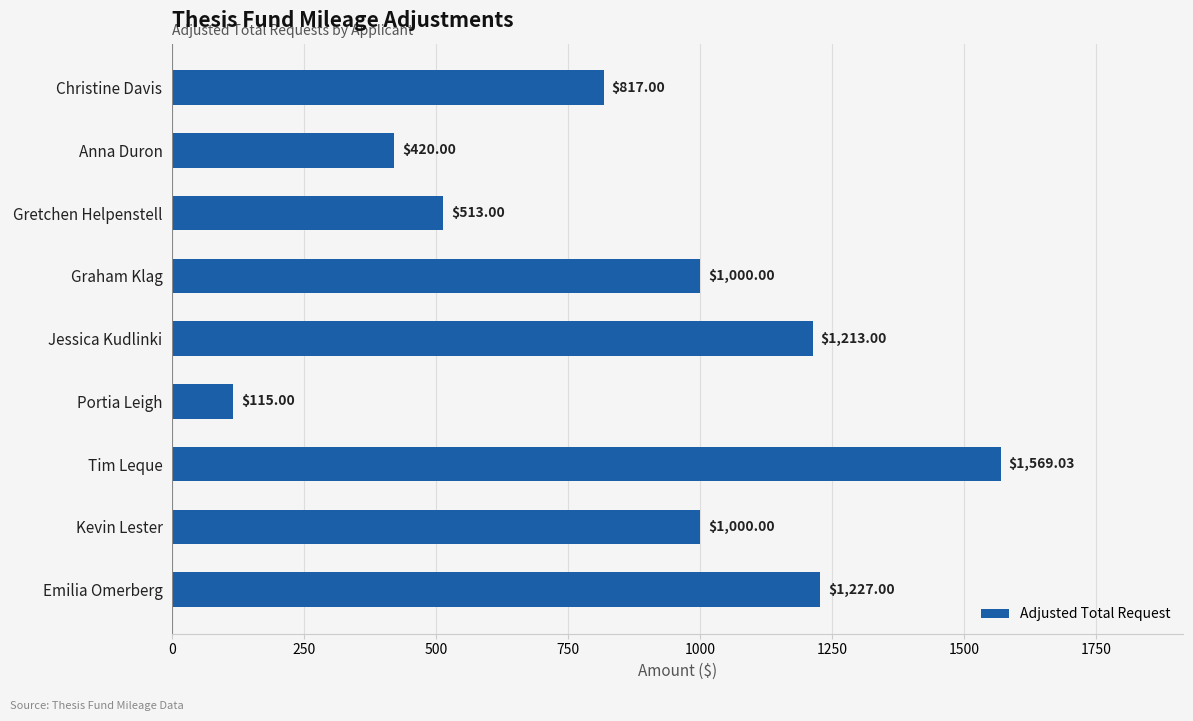

Between Kevin Lester and Gretchen Helpenstell, which is larger?

Kevin Lester